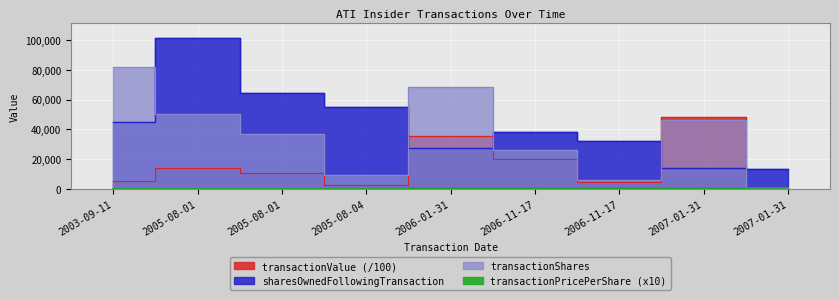

What value does the transactionPricePerShare series have at 2007-01-31?

1034.9